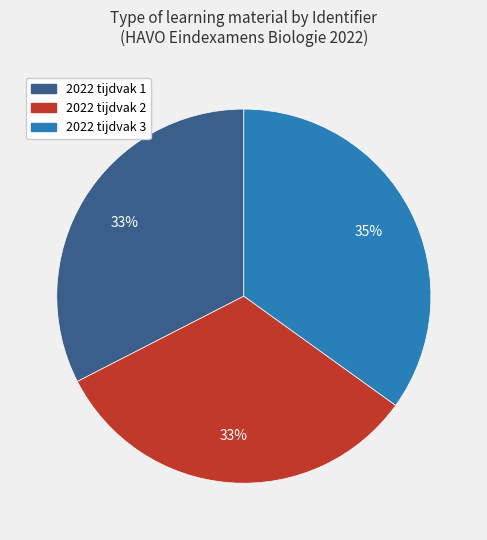

True or false: 2022 tijdvak 1 accounts for 33% of the total.

True